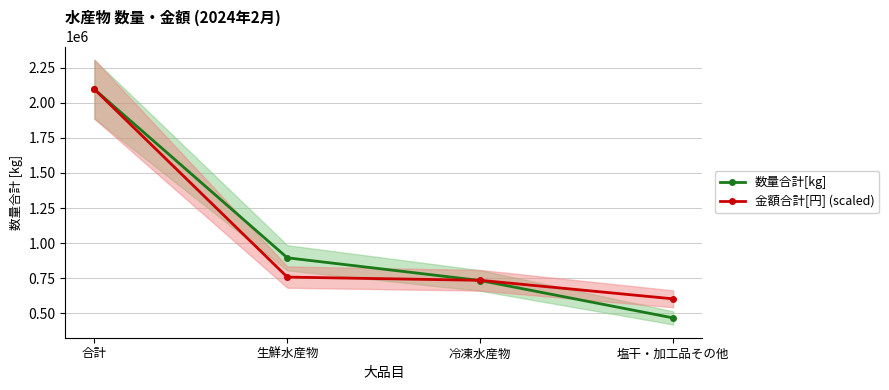

What is the spread (max minus min) of values at 生鮮水産物?

137464.5